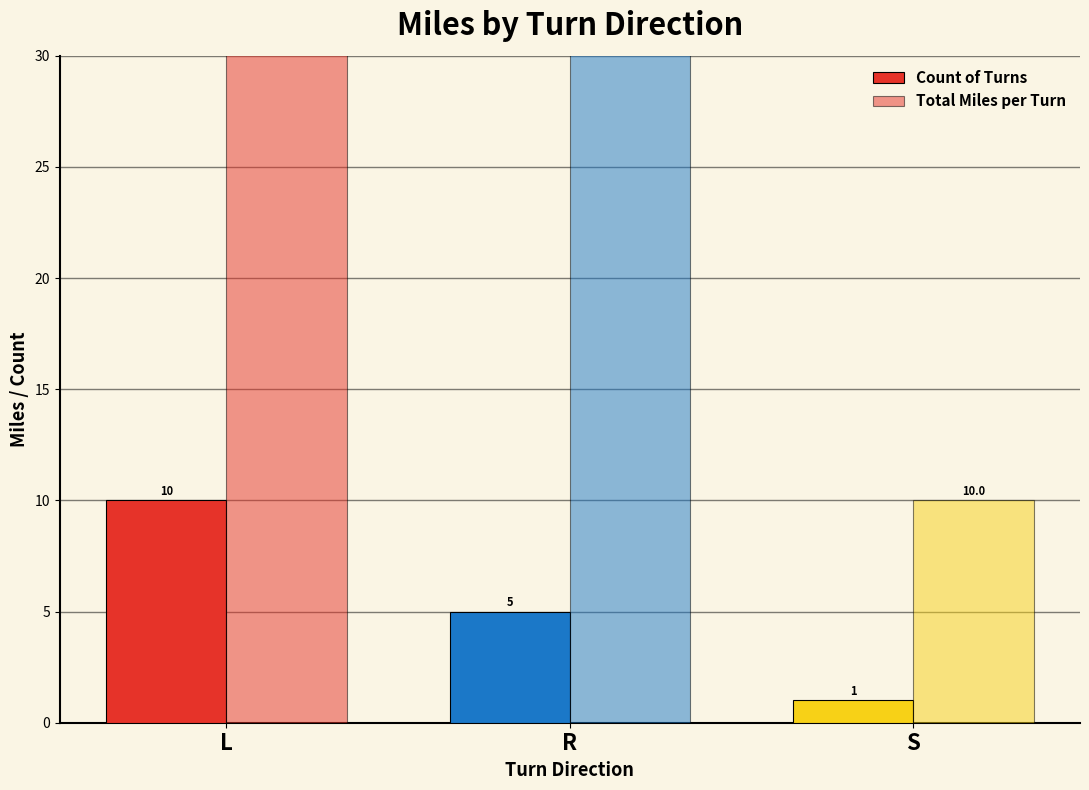

Which series changed the most between L and R?

Total Miles per Turn